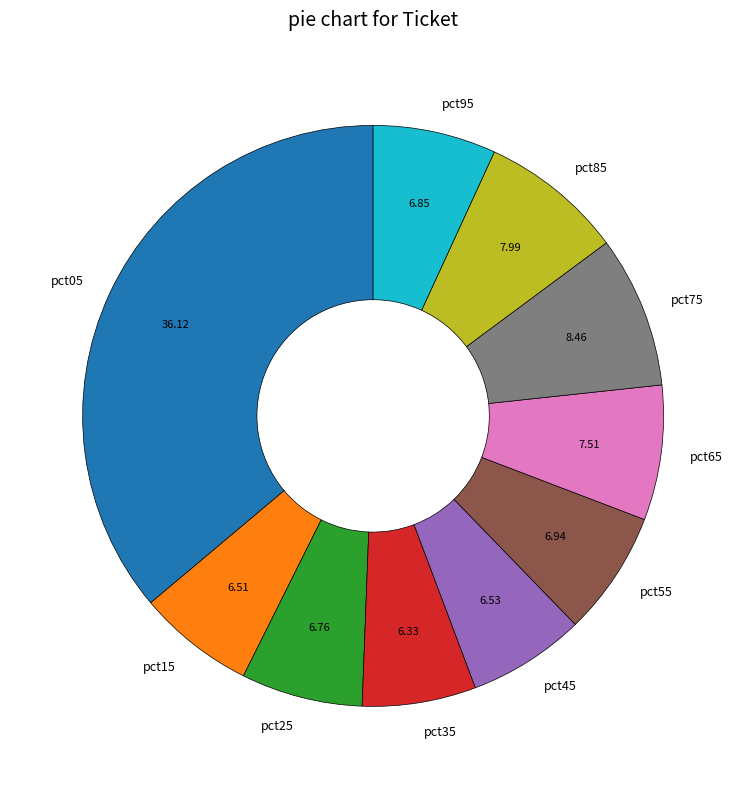

Combined, do pct45 and pct25 account for over 50%?

No